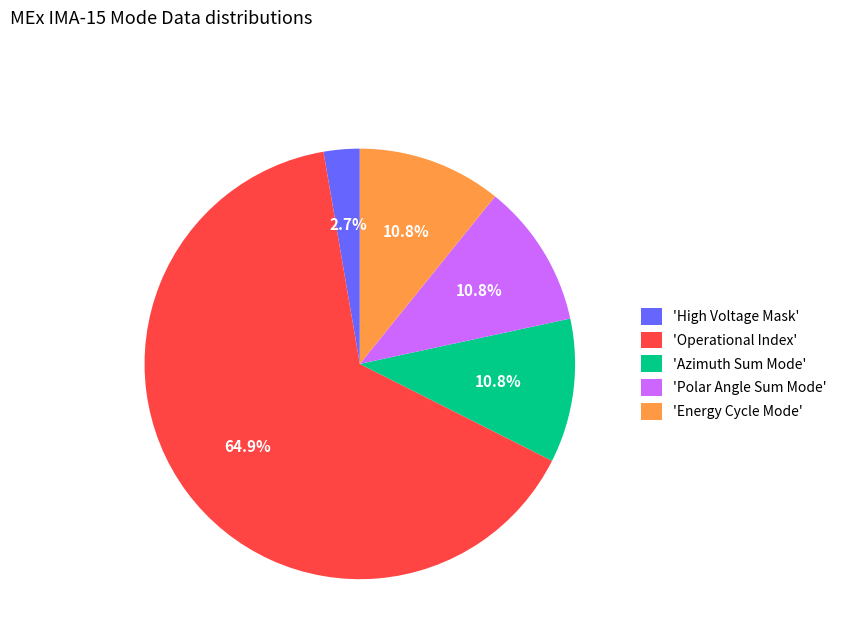

Which slice is the largest?

'Operational Index'